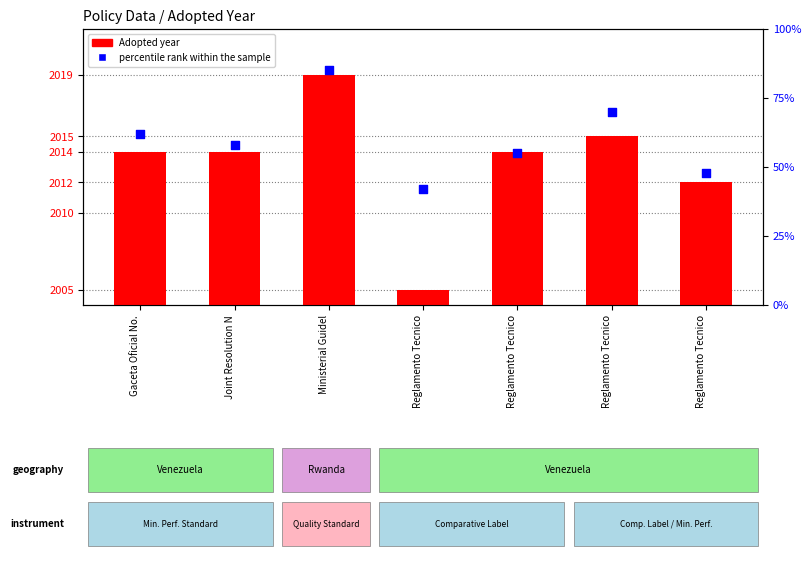

What are all the series names shown in the legend?

Adopted year, percentile rank within the sample